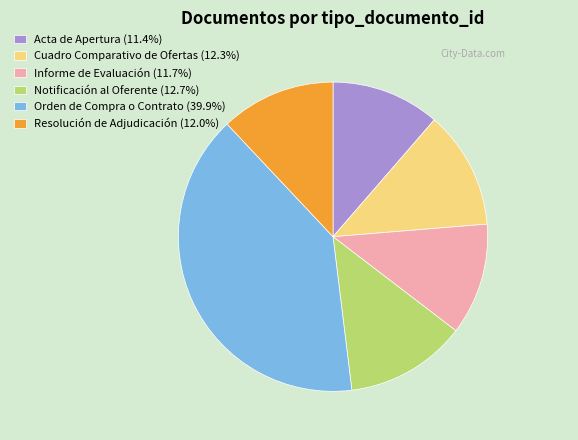

Which slice is the largest?

Orden de Compra o Contrato